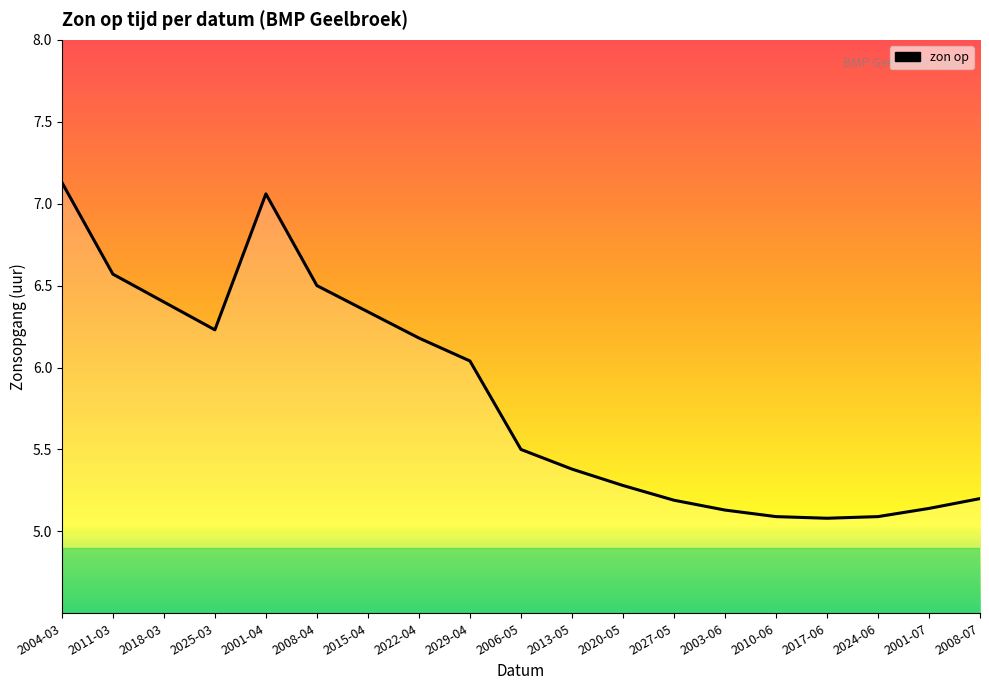

The chart shows a value of 5.1 at 2024-06. True or false?

True